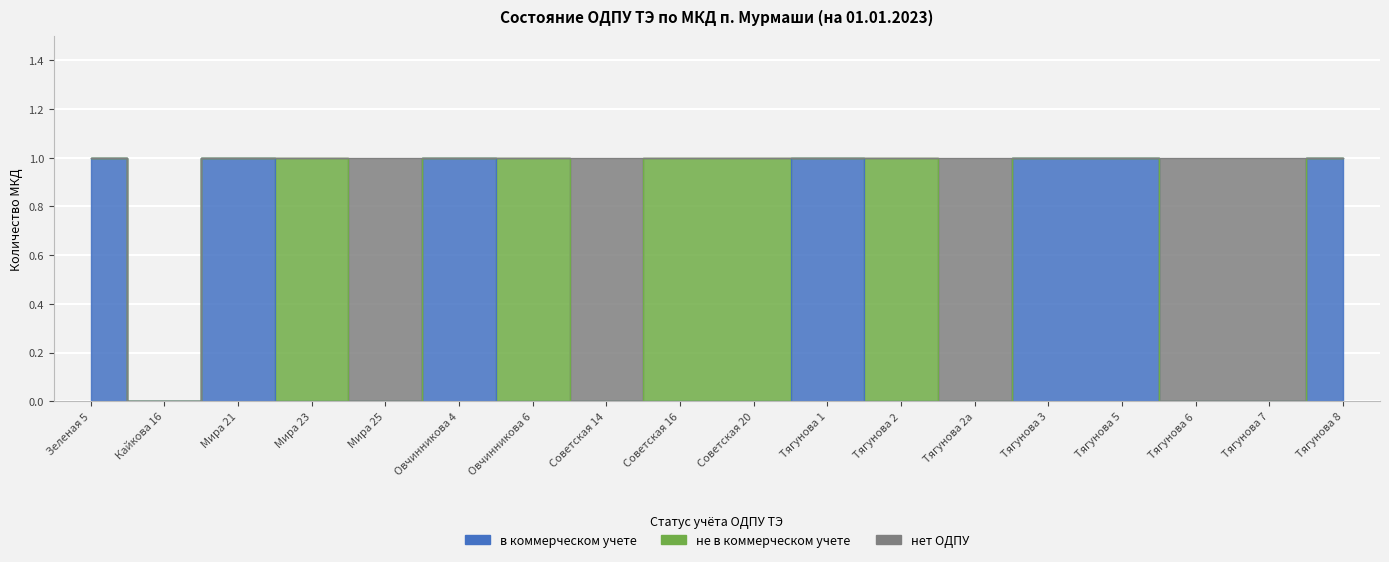

At which category does не в коммерческом учете reach its first local valley?

Советская 14